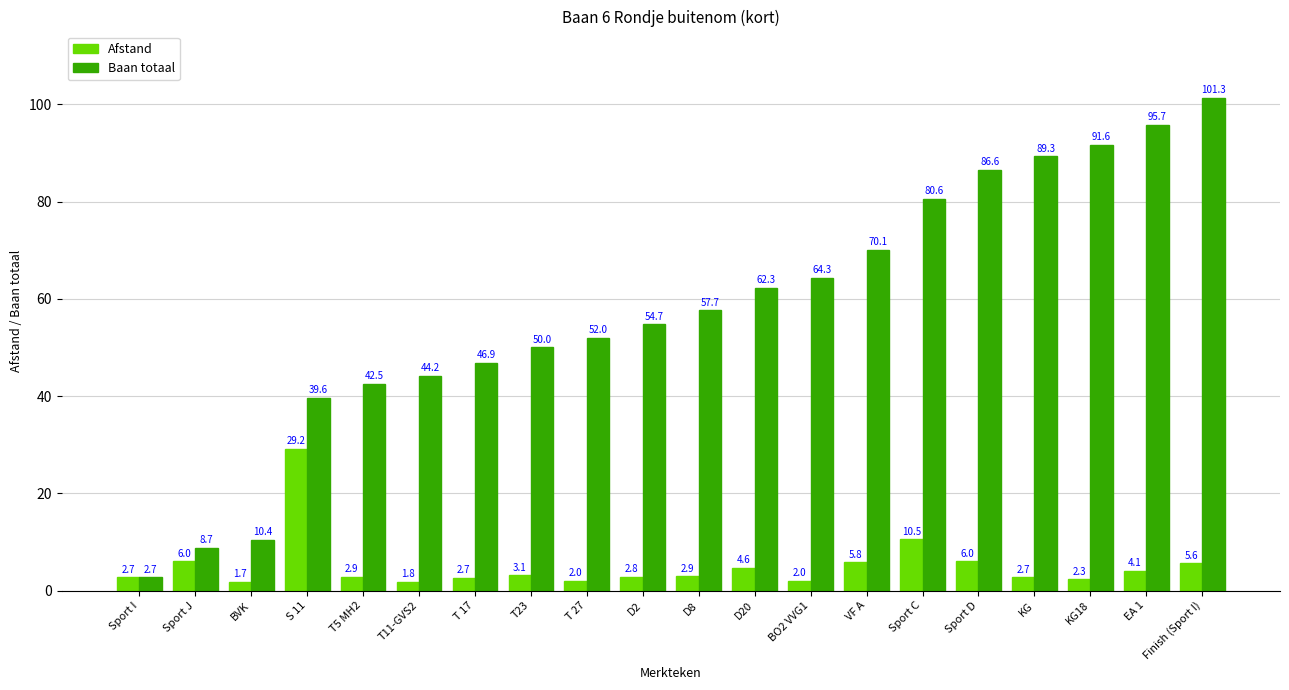

List the series in order of their overall mean, lowest first.

Afstand, Baan totaal